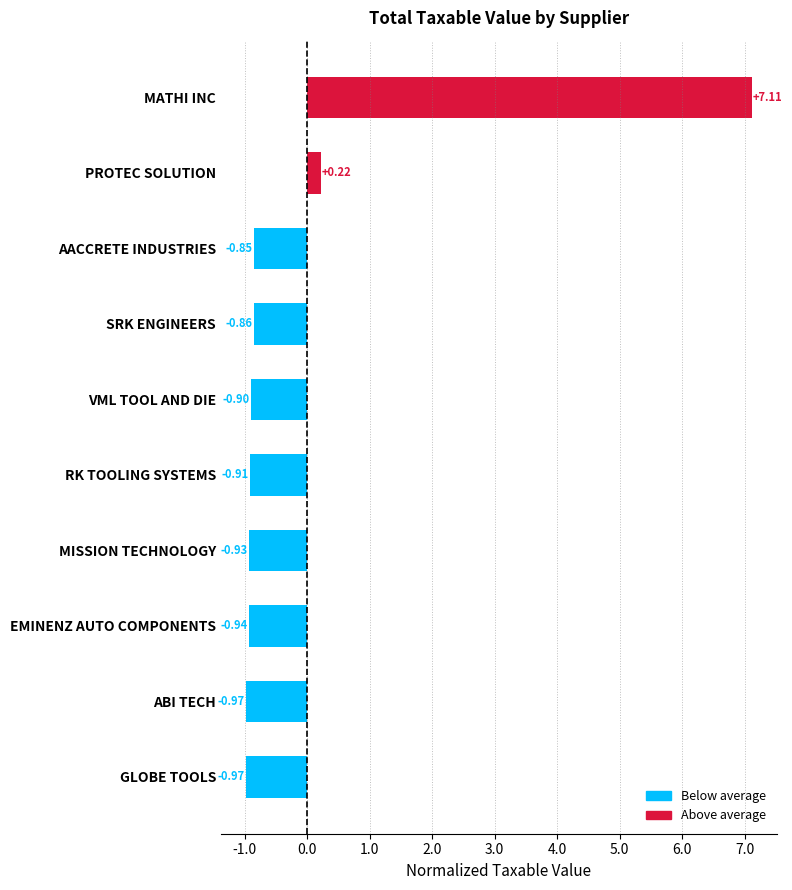

Does the chart contain any negative values?

Yes